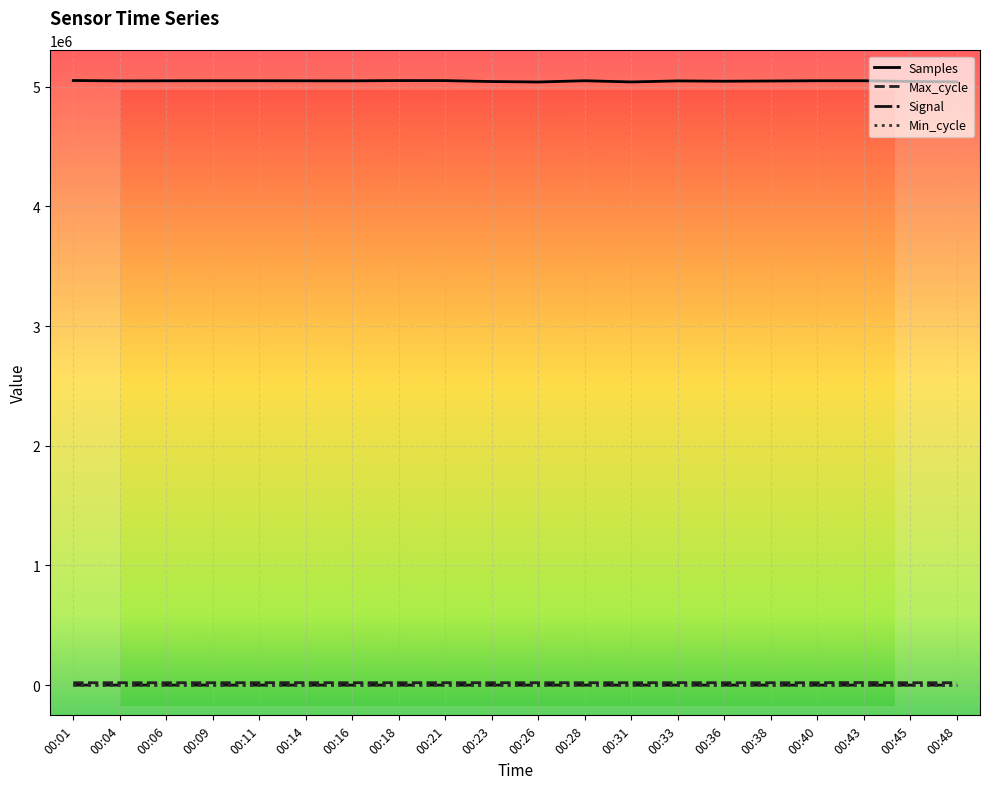

Reading left to right, extract all data points from this chart.

Samples: 5052898	5049737	5050514	5051055	5050827	5050430	5050047	5052282	5051899	5044243	5040573	5050914	5040899	5049536	5046957	5048817	5050975	5050870	5045096	5041699
Max_cycle: 19929	19925	19925	19935	20288	20428	19925	19925	20243	19929	19965	19925	19936	20320	19931	19932	19925	21485	19929	19925
Signal: -72	-68	-68	-68	-68	-69	-70	-70	-69	-69	-70	-70	-70	-70	-69	-68	-69	-69	-69	-69